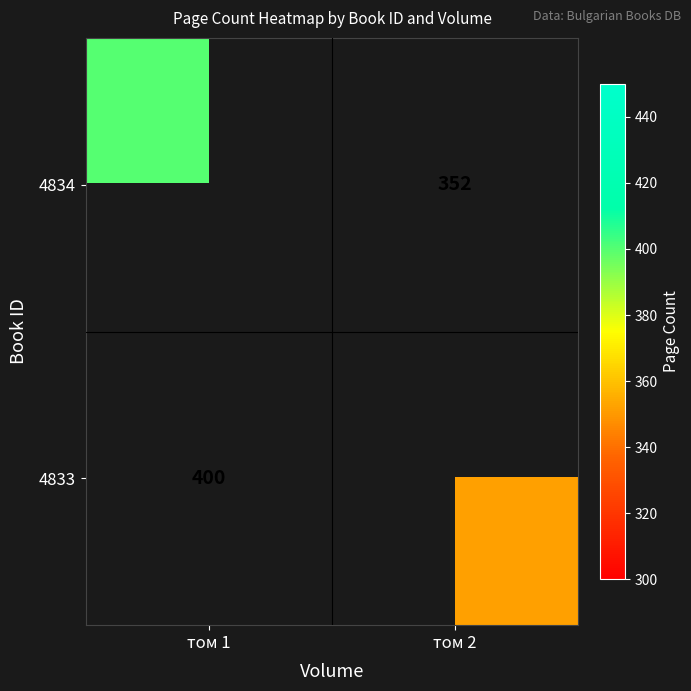

At which label is 4834 closest to 400?

том 1